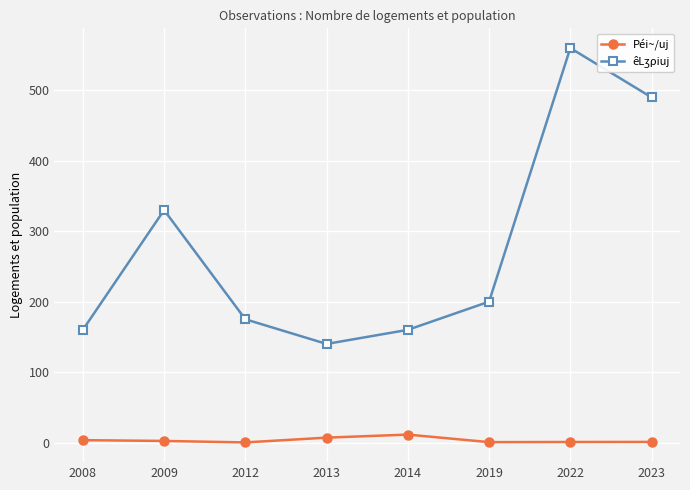

How many lines are shown in the chart?

2